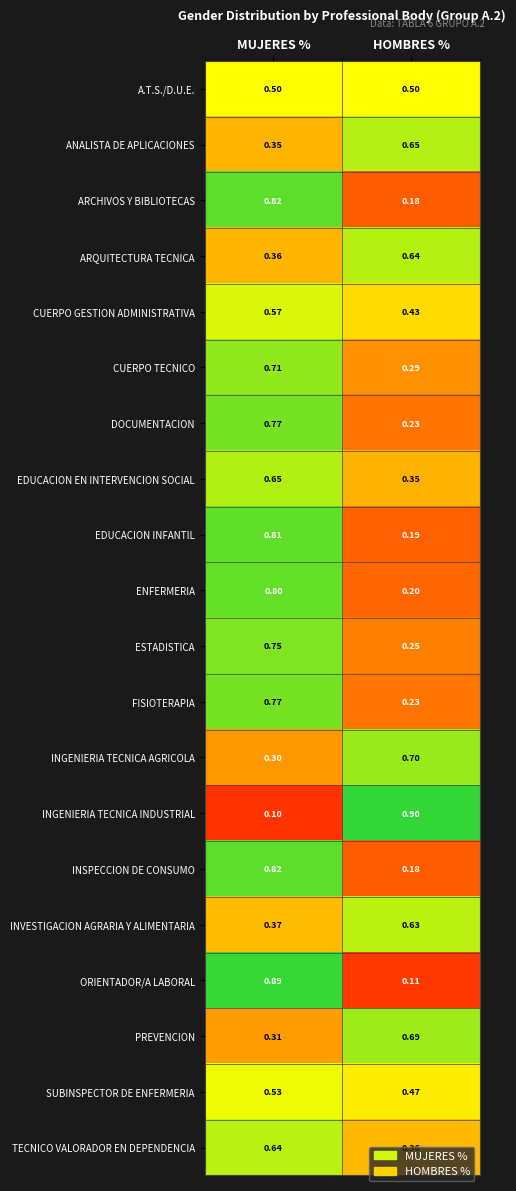

Which series changed the most between MUJERES % and HOMBRES %?

INGENIERIA TECNICA INDUSTRIAL